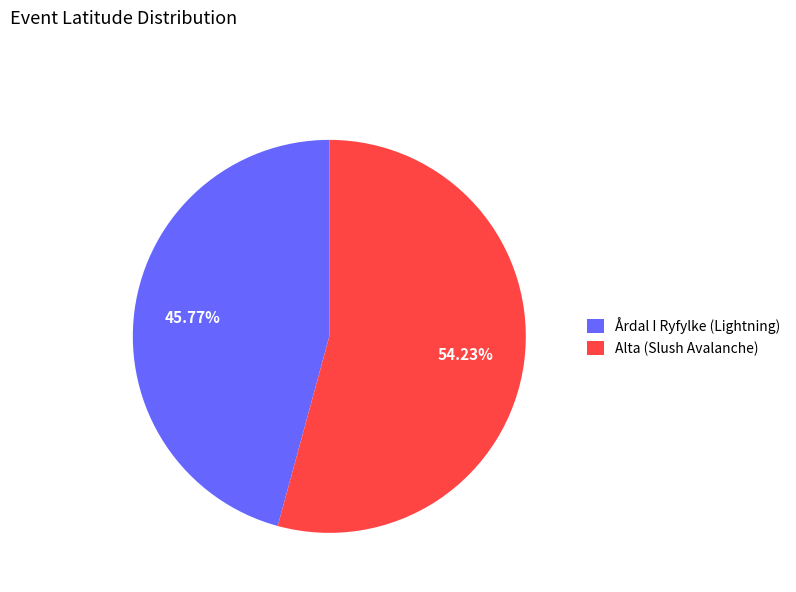

Which category has the biggest portion of the pie?

Alta (Slush Avalanche)